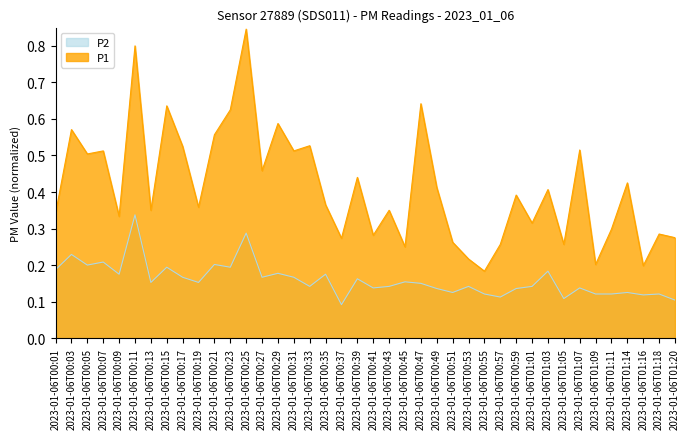

List the series in order of their overall mean, highest first.

P1, P2